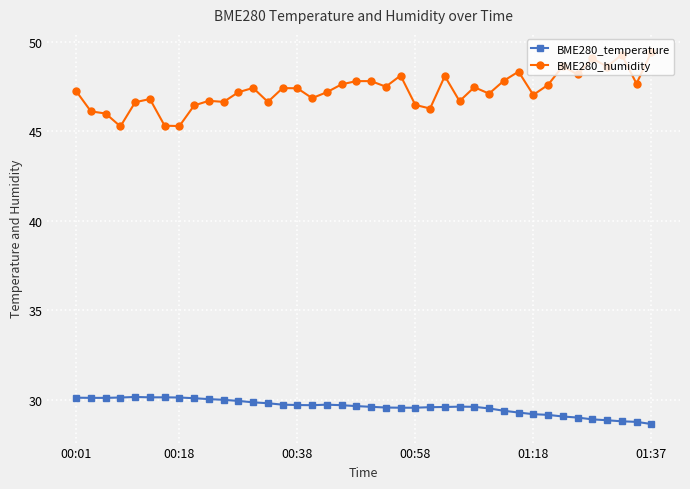

True or false: BME280_humidity and BME280_temperature cross at least once.

False